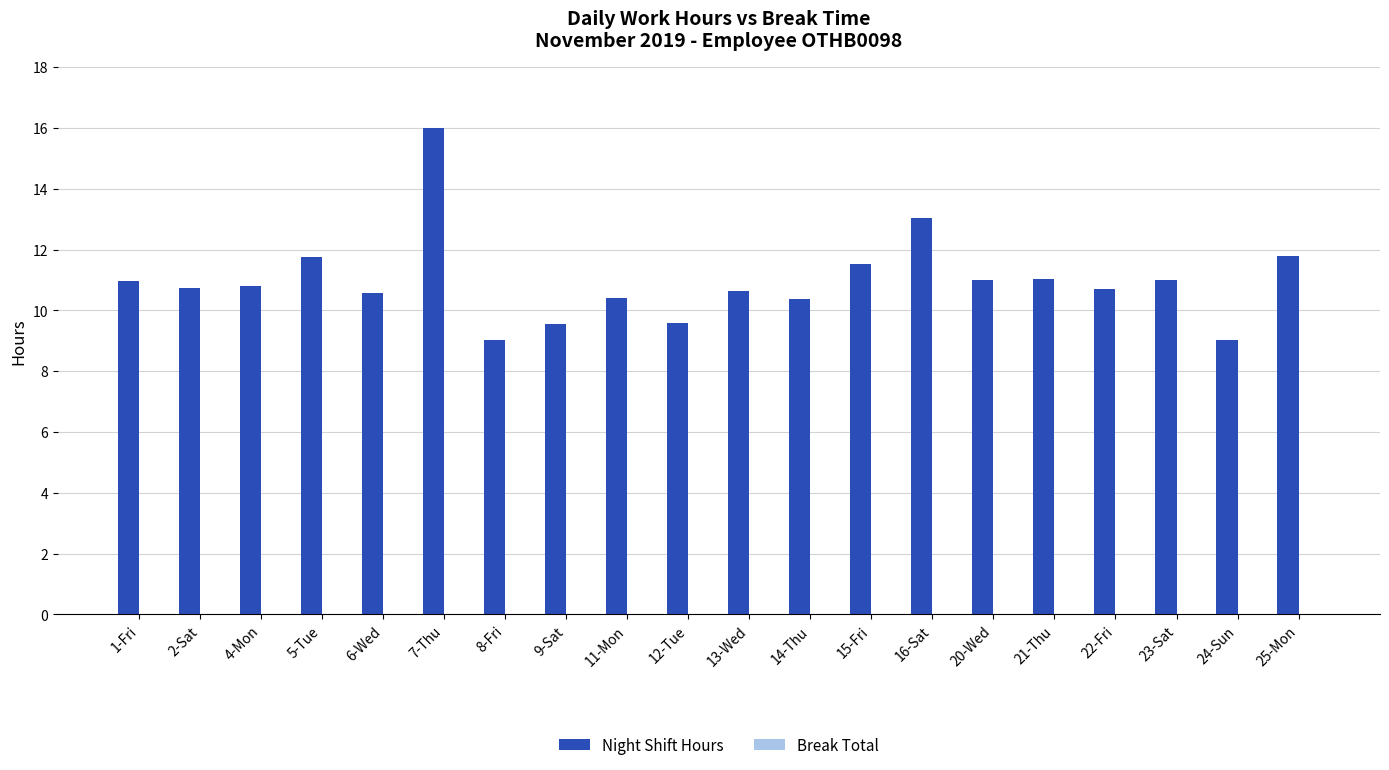

What is the label of the 19th bar from the right?

2-Sat